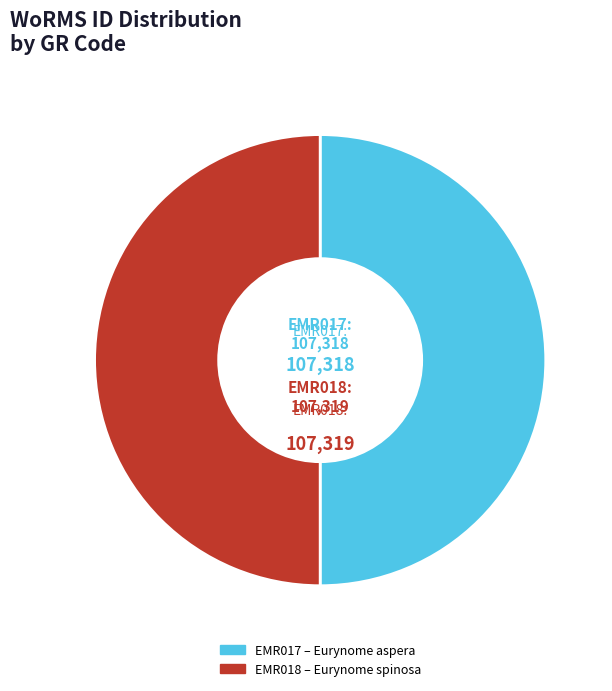

Is the sum of EMR017 and EMR018 greater than half?

Yes